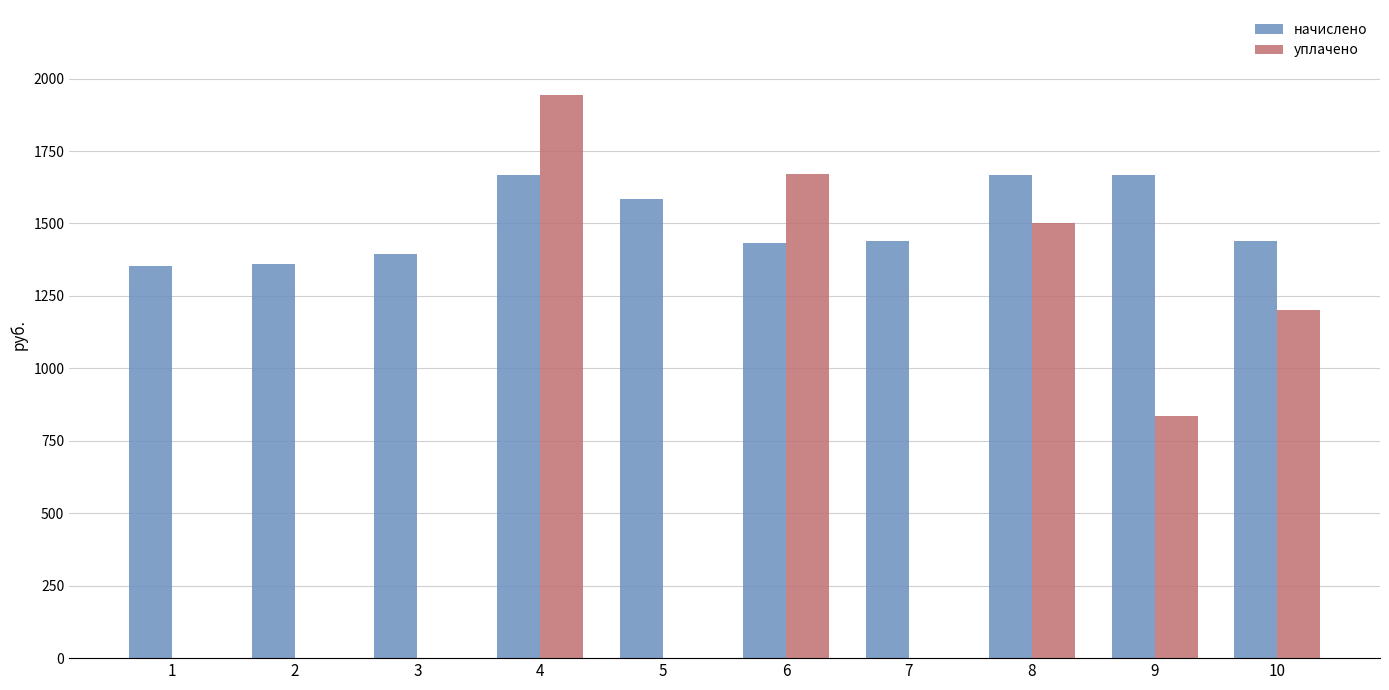

What is the highest value of the начислено series?

1667.0